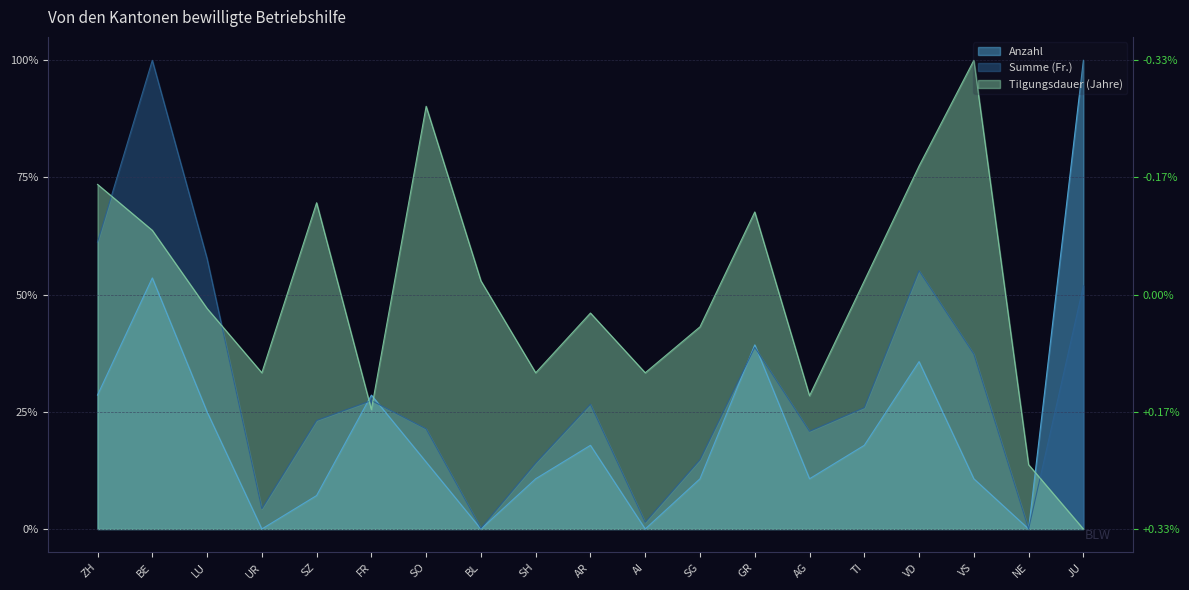

What position from the left is UR?

4